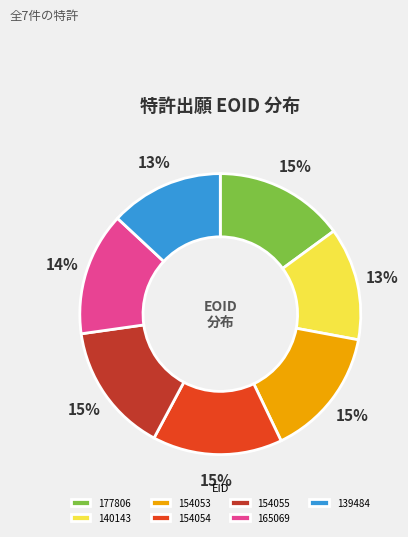

Do 165069 and 177806 together represent more than half of the pie?

No